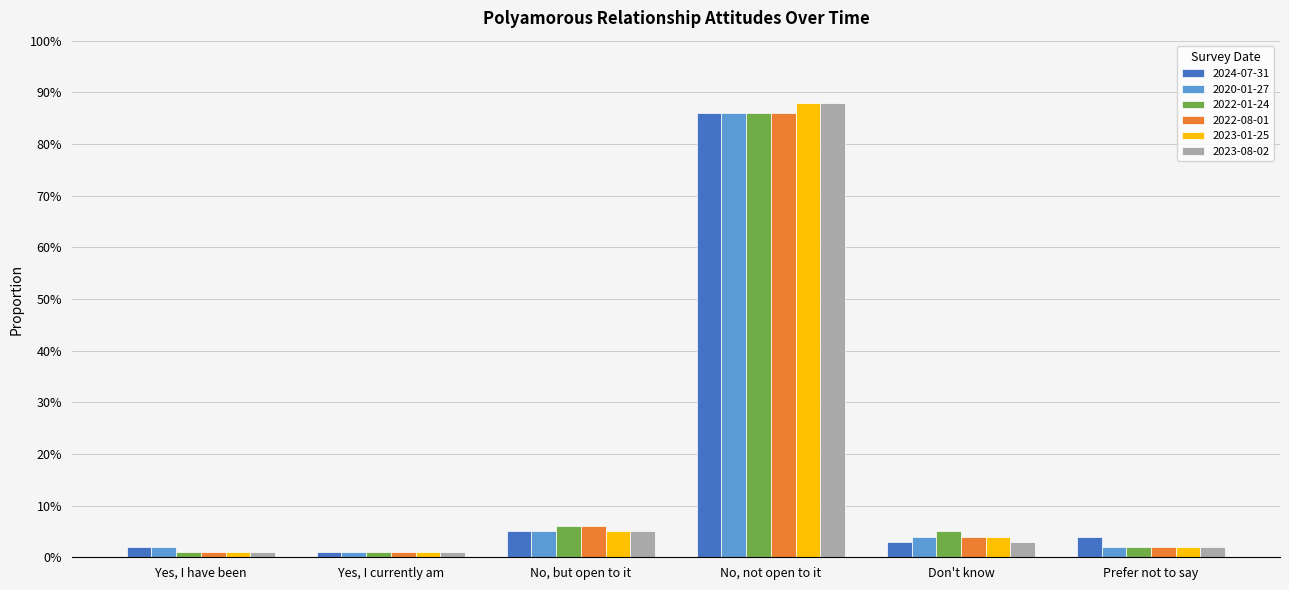

Rank the categories by 2022-01-24 value from lowest to highest.

Yes, I have been, Yes, I currently am, Prefer not to say, Don't know, No, but open to it, No, not open to it